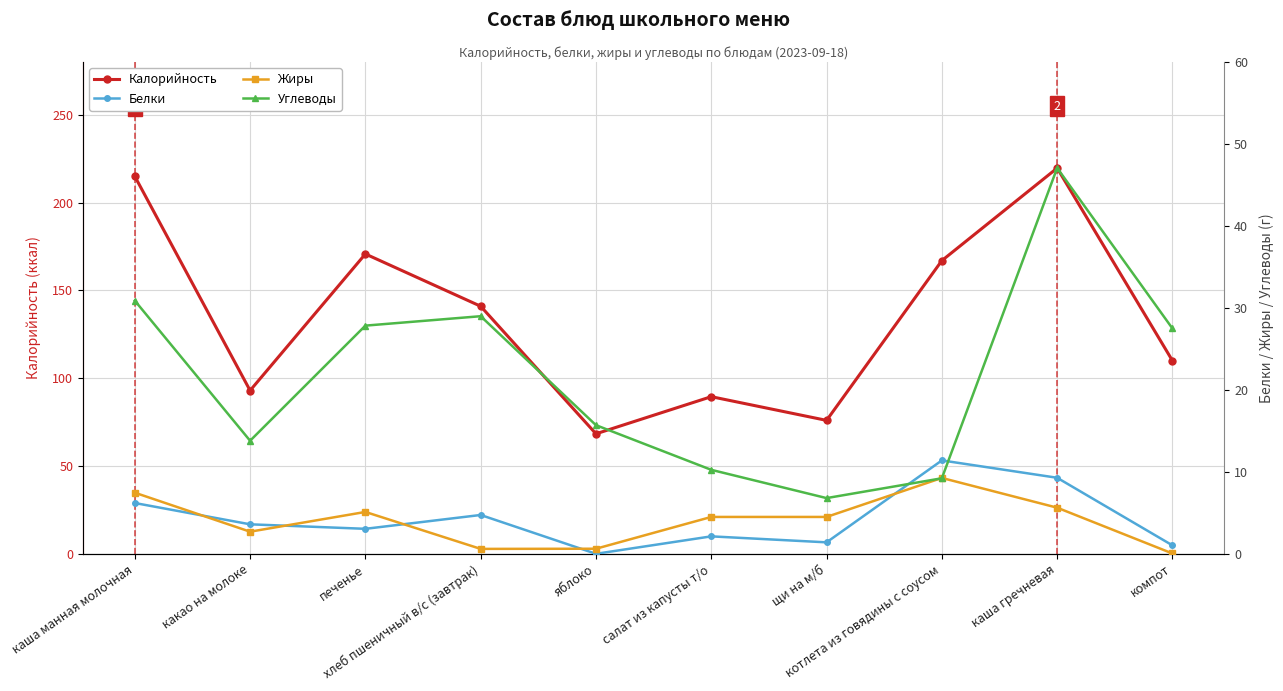

What is the difference between the second highest and minimum values in the Калорийность series?

146.7